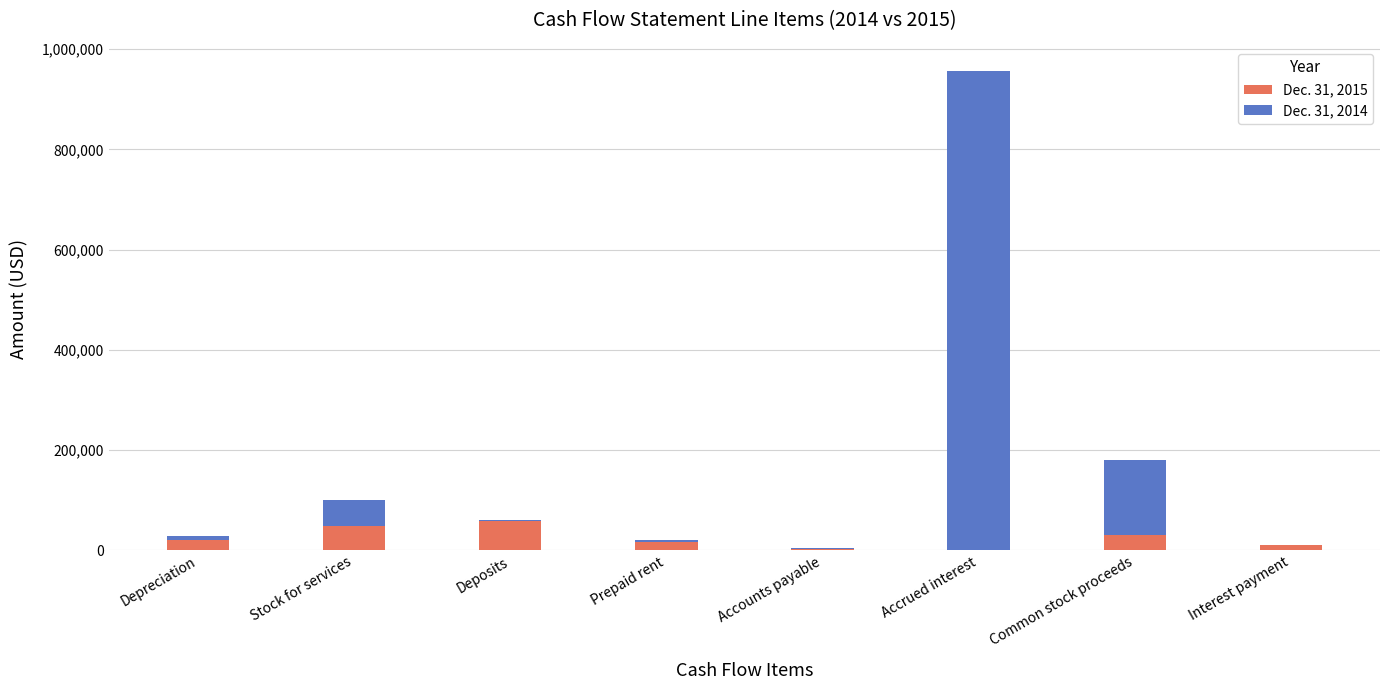

At which category is the sum across all series the highest?

Accrued interest